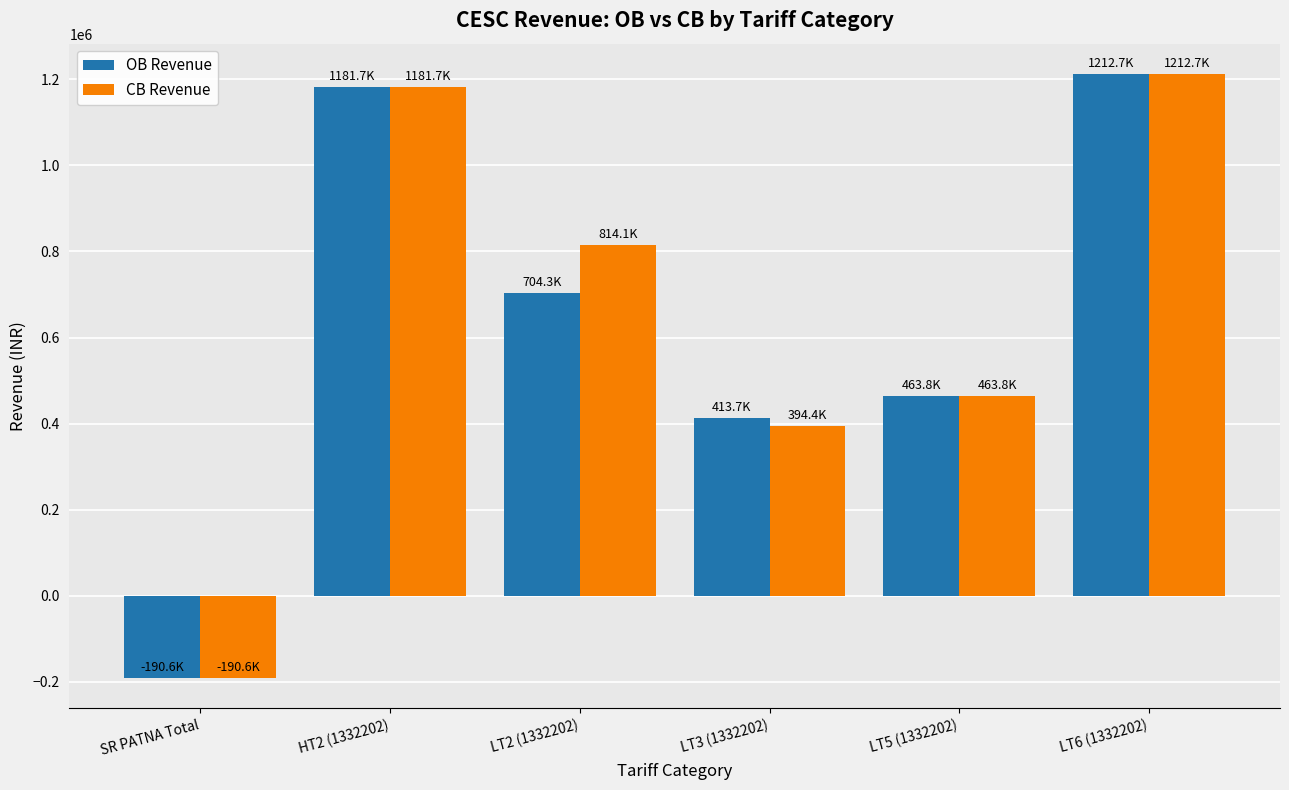

Which label corresponds to the largest value in the chart?

LT6 (1332202)